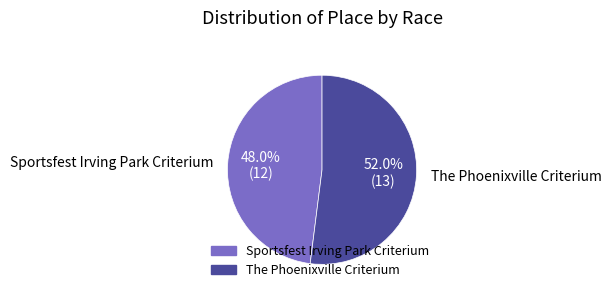

Which has a higher value, Sportsfest Irving Park Criterium or The Phoenixville Criterium?

The Phoenixville Criterium